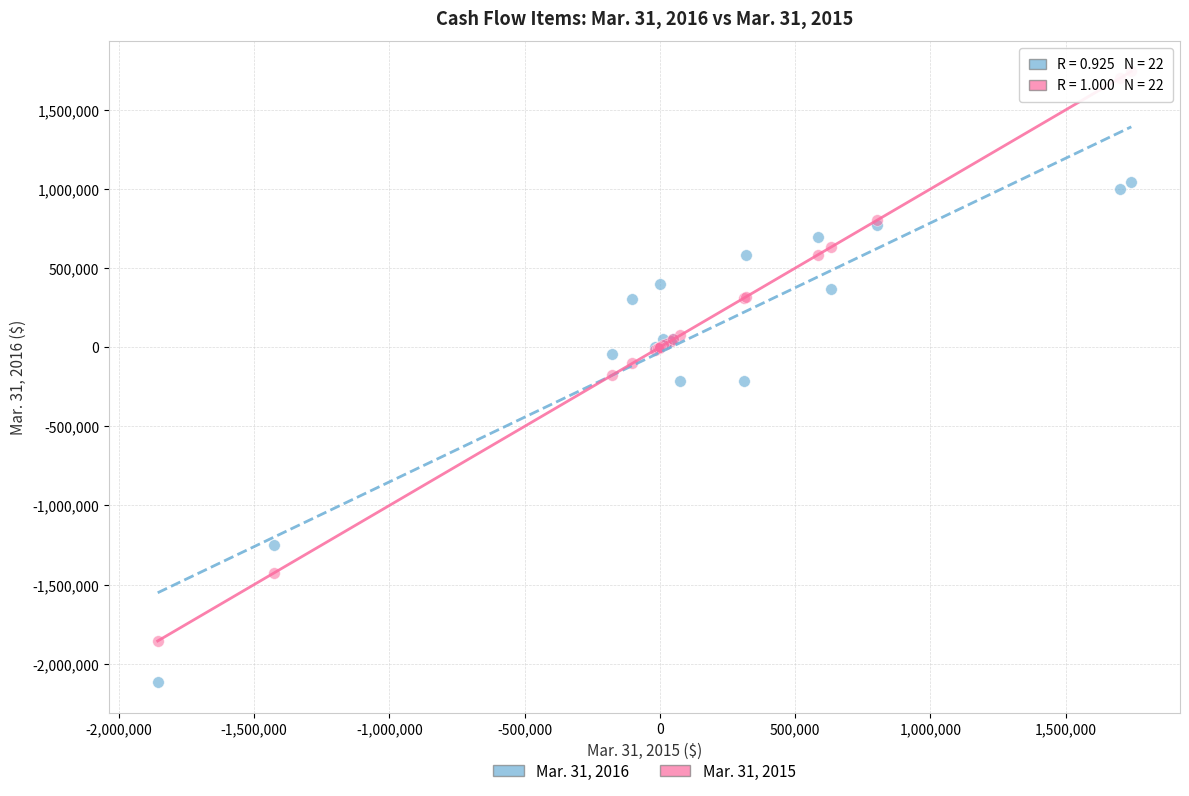

What are all the series names shown in the legend?

Mar. 31, 2016, Mar. 31, 2015